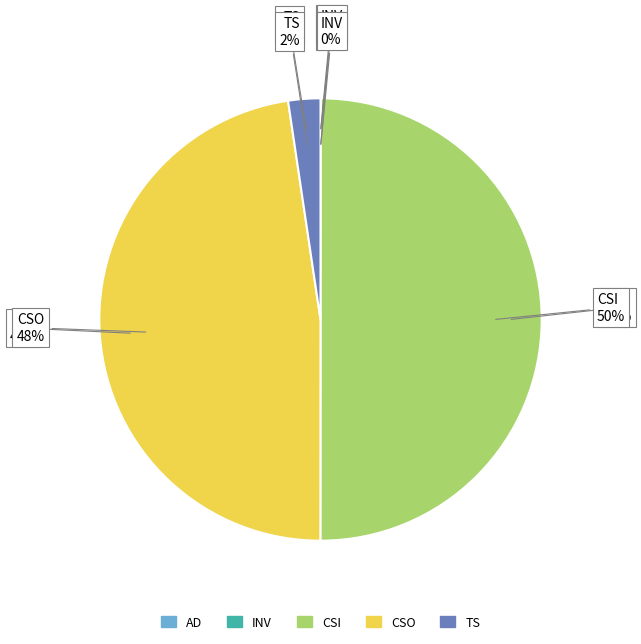

To the nearest percent, what is the combined percentage of Treasury stock, shares and Inventories, net of reserves?

2%